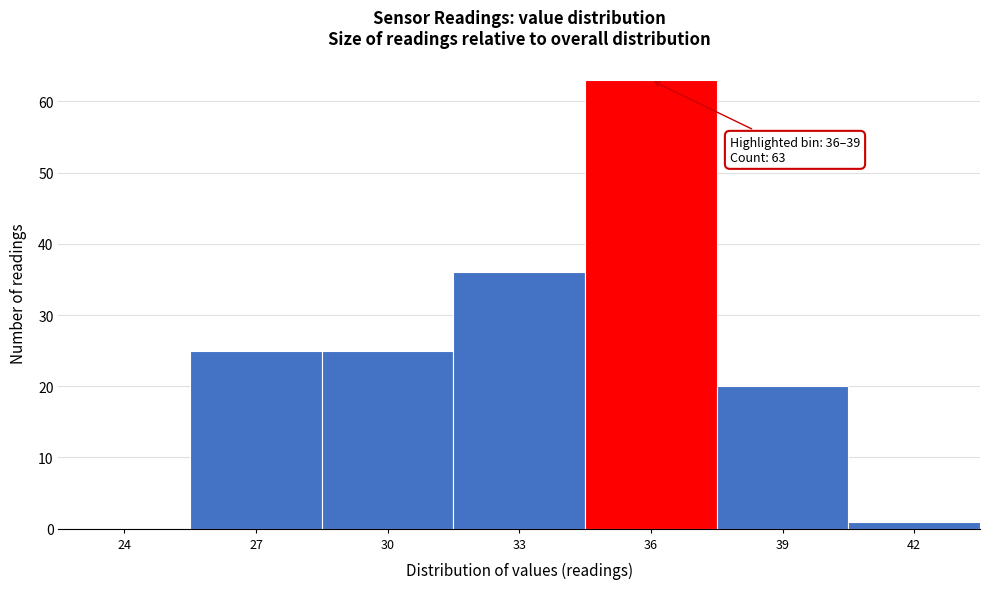

Reading left to right, extract all data points from this chart.

24=0	27=25	30=25	33=36	36=63	39=20	42=1